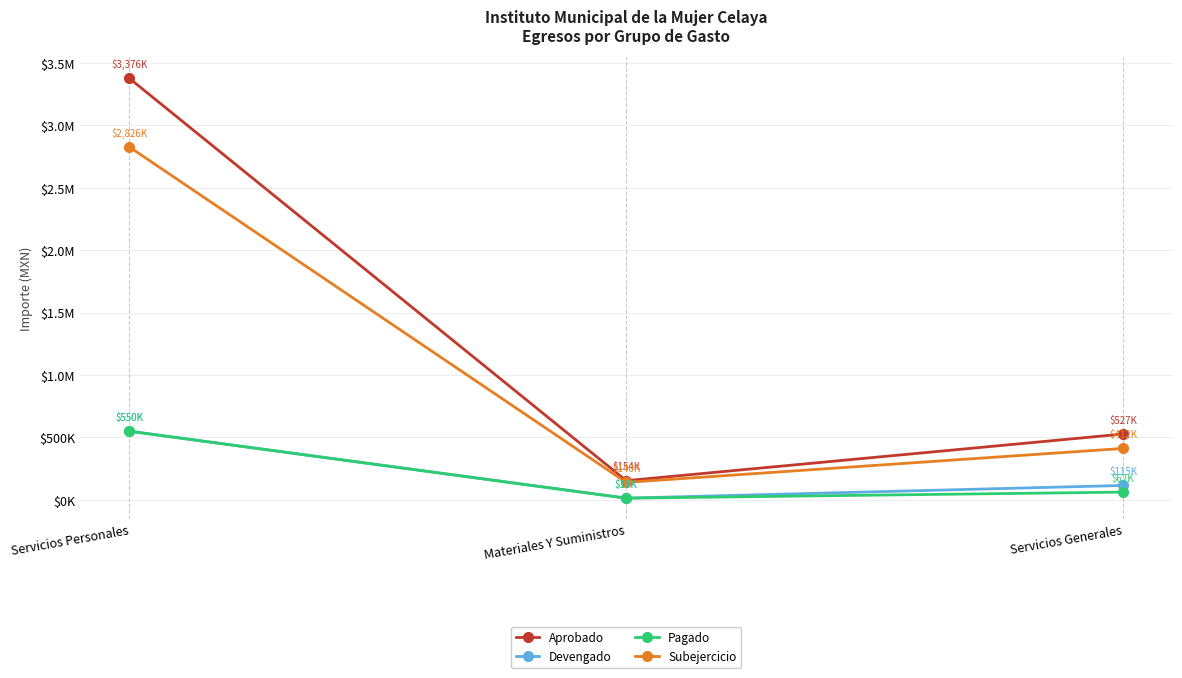

What is the minimum value shown in the chart?

13297.3